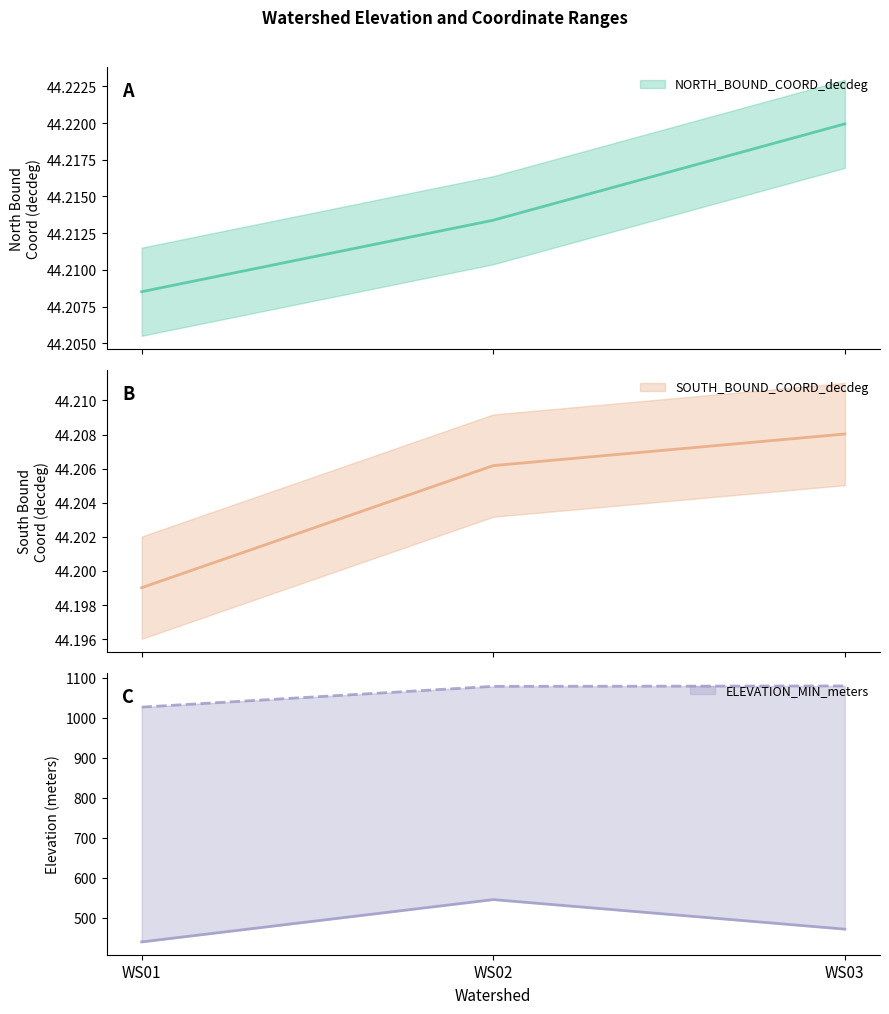

What is the maximum value for NORTH_BOUND_COORD_decdeg?

44.2